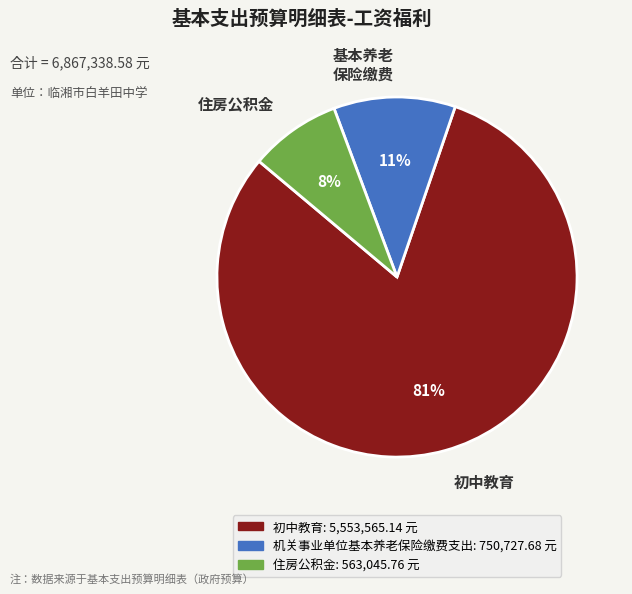

True or false: 住房公积金 accounts for 18% of the total.

False